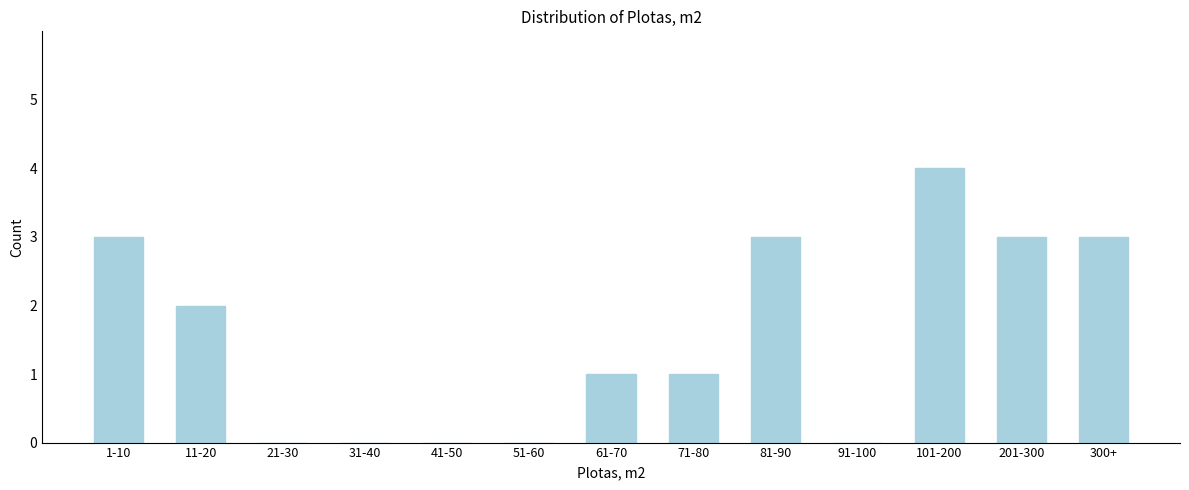

Reading left to right, what are all the values shown in this chart?

1-10=3	11-20=2	21-30=0	31-40=0	41-50=0	51-60=0	61-70=1	71-80=1	81-90=3	91-100=0	101-200=4	201-300=3	300+=3